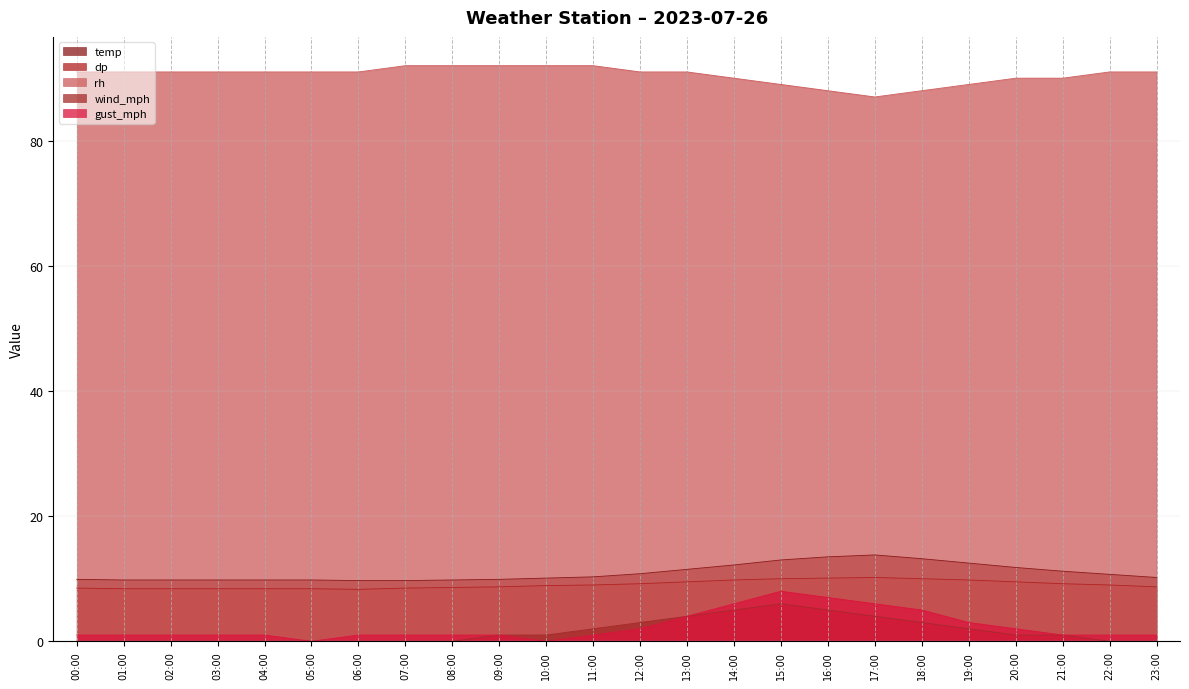

Reading left to right, transcribe all the data shown in this chart.

temp: 00:00=9.9	01:00=9.8	02:00=9.8	03:00=9.8	04:00=9.8	05:00=9.8	06:00=9.7	07:00=9.7	08:00=9.8	09:00=9.9	10:00=10.1	11:00=10.3	12:00=10.8	13:00=11.5	14:00=12.2	15:00=13.0	16:00=13.5	17:00=13.8	18:00=13.2	19:00=12.5	20:00=11.8	21:00=11.2	22:00=10.7	23:00=10.2
dp: 00:00=8.5	01:00=8.4	02:00=8.4	03:00=8.4	04:00=8.4	05:00=8.4	06:00=8.3	07:00=8.5	08:00=8.6	09:00=8.7	10:00=8.9	11:00=9.0	12:00=9.2	13:00=9.5	14:00=9.8	15:00=10.0	16:00=10.1	17:00=10.2	18:00=10.0	19:00=9.8	20:00=9.5	21:00=9.2	22:00=9.0	23:00=8.7
rh: 00:00=91.0	01:00=91.0	02:00=91.0	03:00=91.0	04:00=91.0	05:00=91.0	06:00=91.0	07:00=92.0	08:00=92.0	09:00=92.0	10:00=92.0	11:00=92.0	12:00=91.0	13:00=91.0	14:00=90.0	15:00=89.0	16:00=88.0	17:00=87.0	18:00=88.0	19:00=89.0	20:00=90.0	21:00=90.0	22:00=91.0	23:00=91.0
wind_mph: 00:00=0.0	01:00=0.0	02:00=0.0	03:00=0.0	04:00=0.0	05:00=0.0	06:00=0.0	07:00=0.0	08:00=0.0	09:00=1.0	10:00=1.0	11:00=2.0	12:00=3.0	13:00=4.0	14:00=5.0	15:00=6.0	16:00=5.0	17:00=4.0	18:00=3.0	19:00=2.0	20:00=1.0	21:00=1.0	22:00=0.0	23:00=0.0
gust_mph: 00:00=1.0	01:00=1.0	02:00=1.0	03:00=1.0	04:00=1.0	05:00=0.0	06:00=1.0	07:00=1.0	08:00=1.0	09:00=1.0	10:00=0.0	11:00=1.0	12:00=2.0	13:00=4.0	14:00=6.0	15:00=8.0	16:00=7.0	17:00=6.0	18:00=5.0	19:00=3.0	20:00=2.0	21:00=1.0	22:00=1.0	23:00=1.0